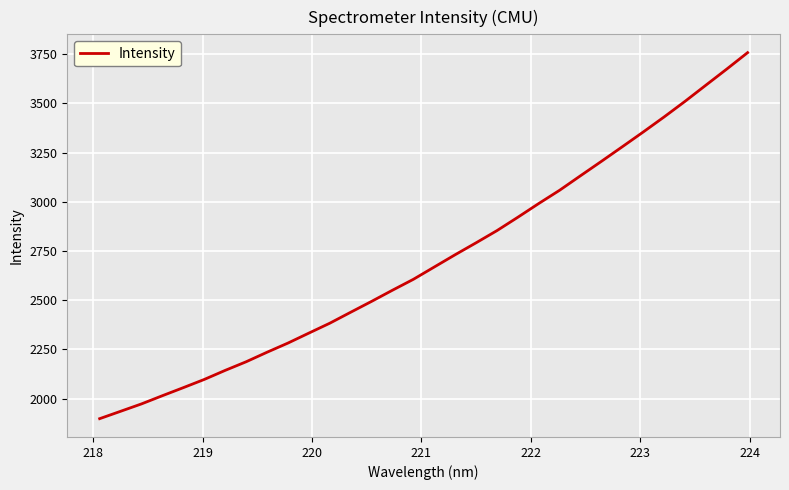

What is the maximum value shown in the chart?

3758.5